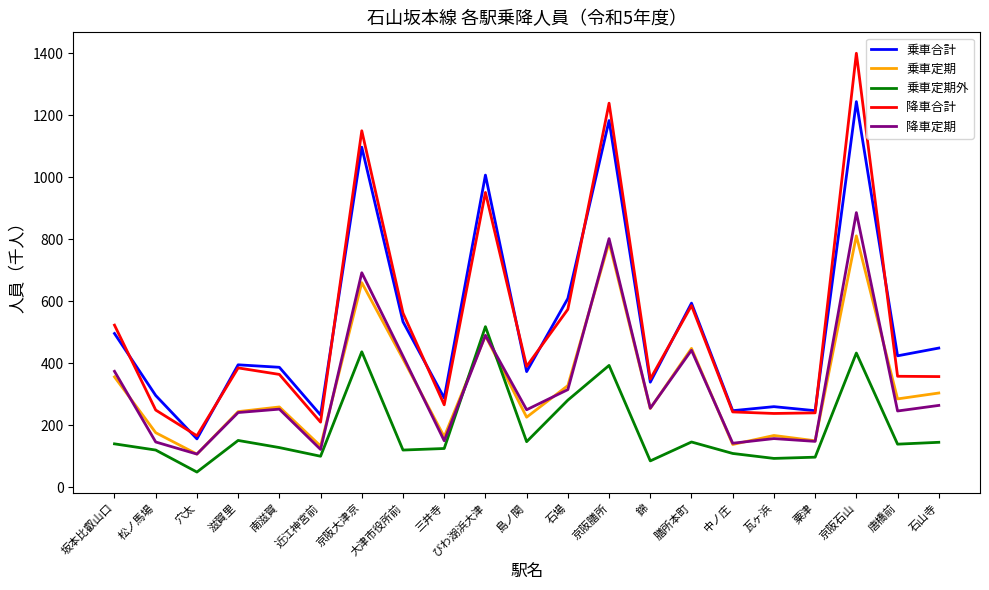

True or false: 降車合計 and 乗車定期 cross at least once.

False